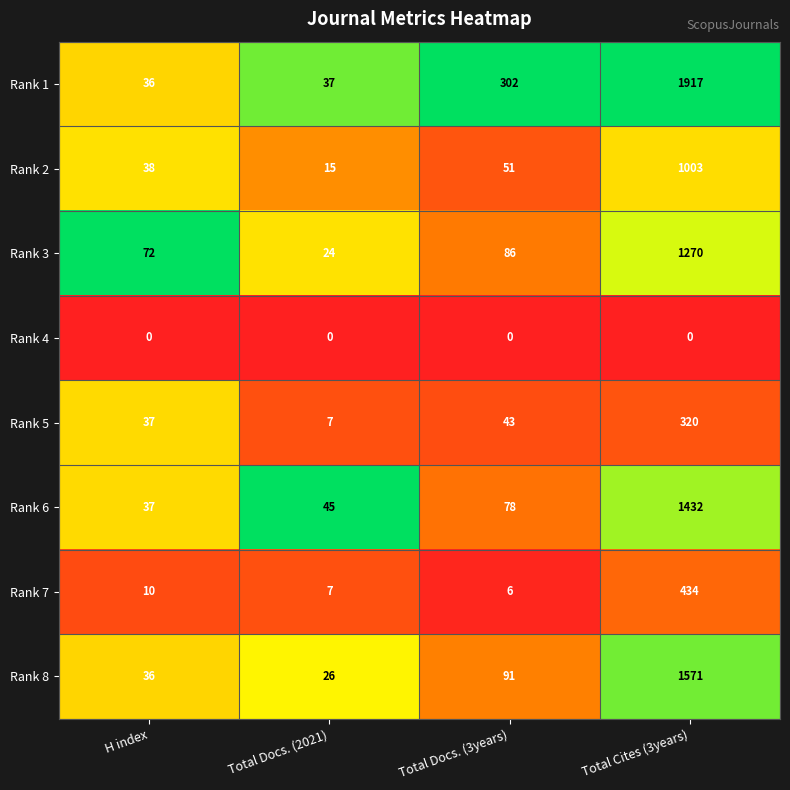

How many series are shown in this chart?

8